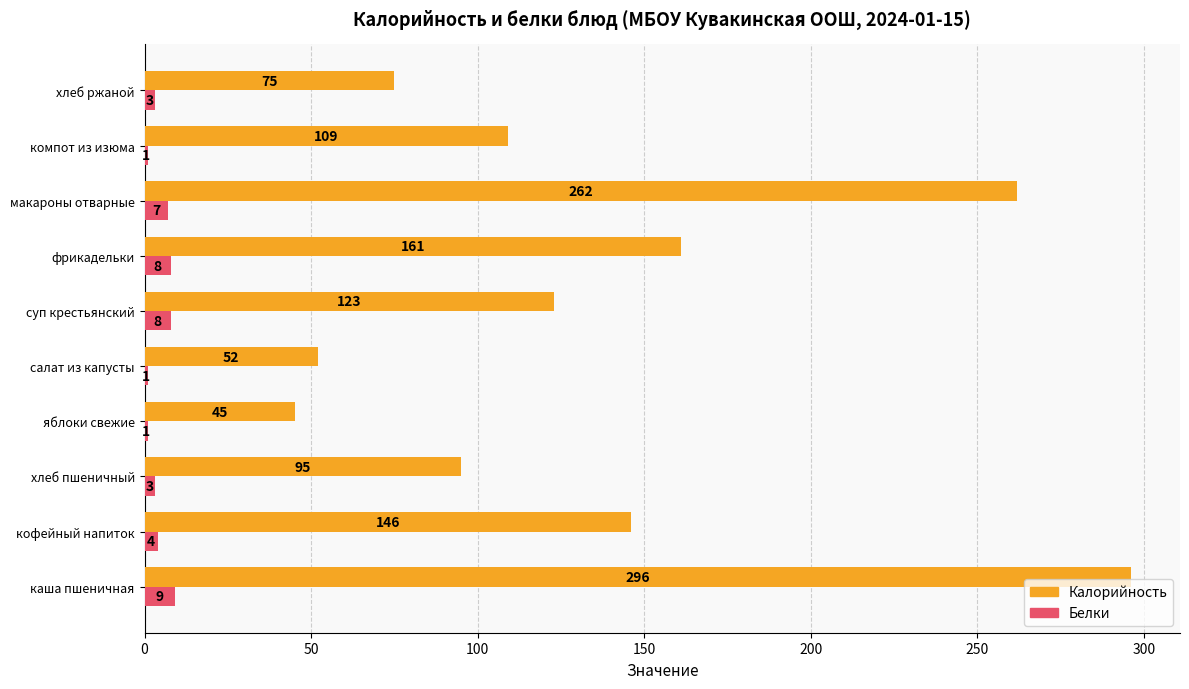

How many data points in Калорийность are less than 123?

5